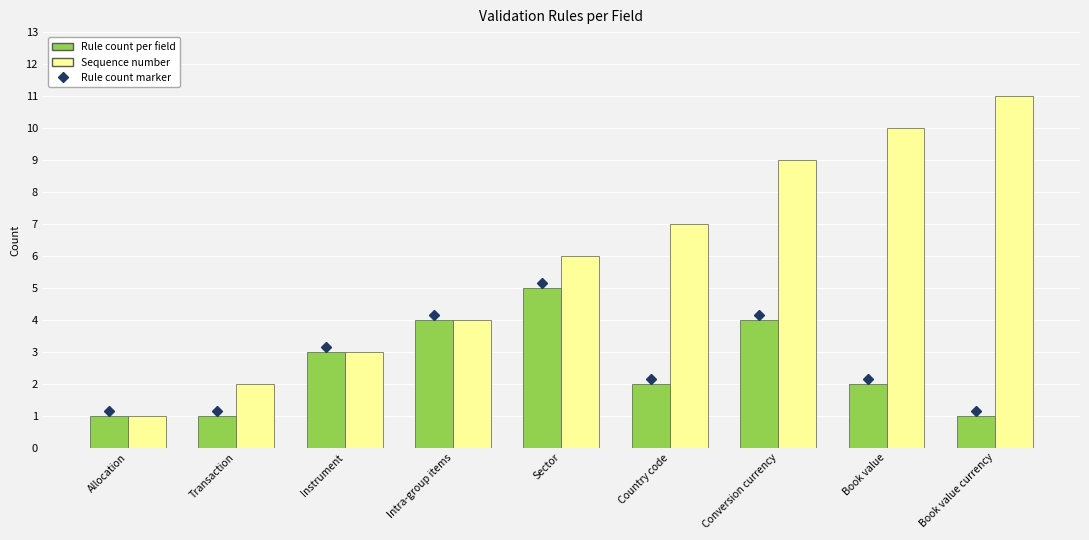

Reading left to right, list all the values displayed in this chart.

Rule count per field: 1	1	3	4	5	2	4	2	1
Sequence number: 1	2	3	4	6	7	9	10	11